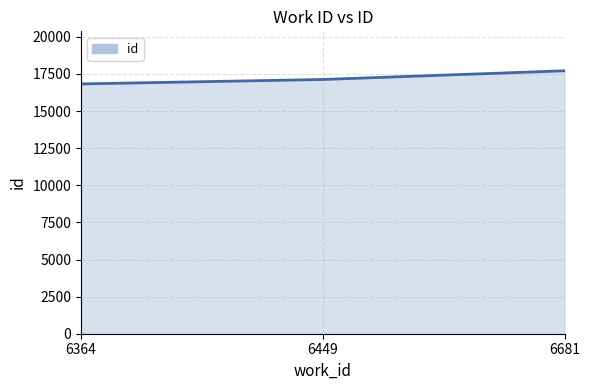

Reading left to right, list all the values displayed in this chart.

16831	17130	17717